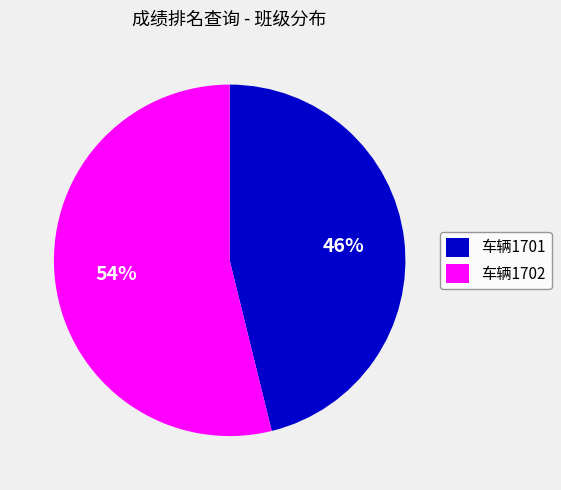

Is the sum of 车辆1702 and 车辆1701 greater than half?

Yes